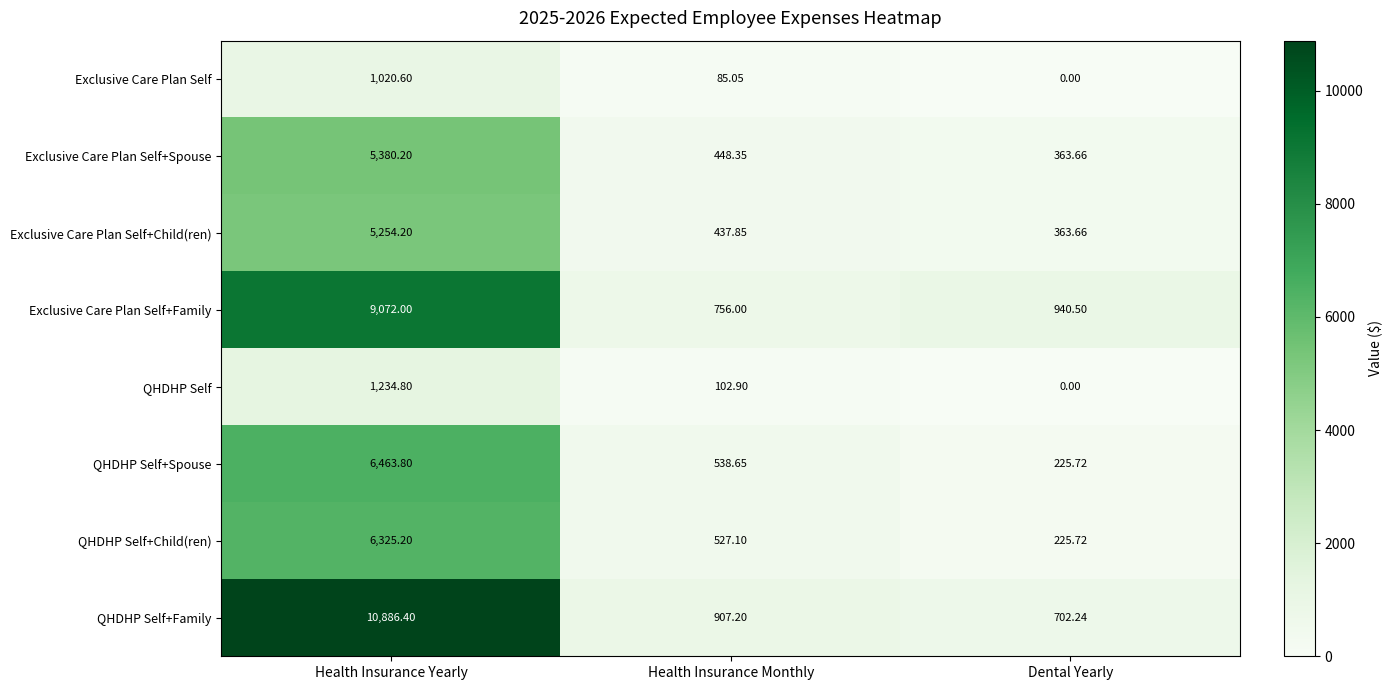

At which category does the chart reach its peak across all series?

Health Insurance Yearly